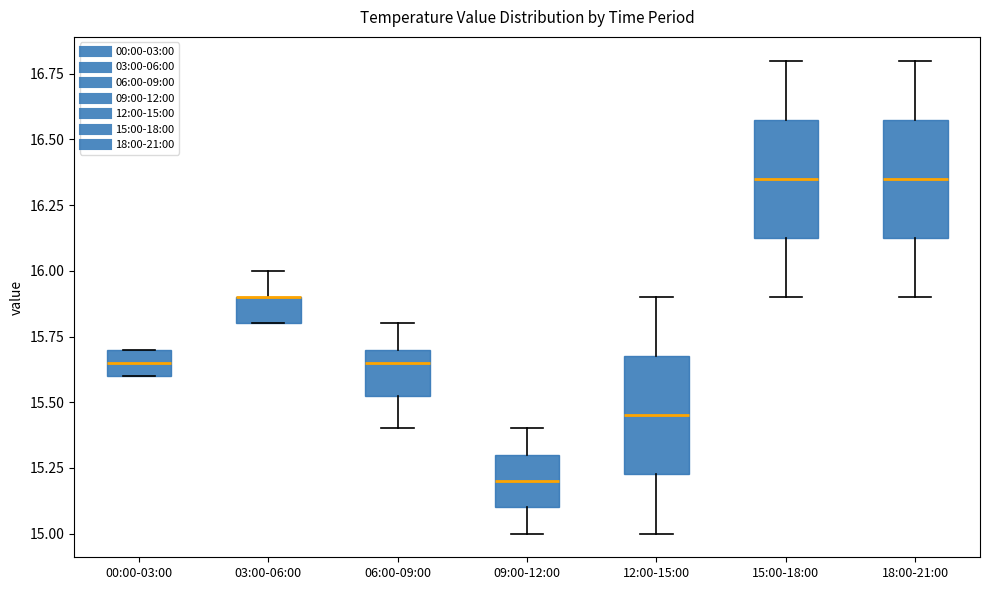

Reading left to right, transcribe this box plot: for each box, give where its median line is, the range the box spans, and where its two whiskers end, as read against the y-axis. The values are not printed on the chart, so give them approximately, as read against the axis.

00:00-03:00: median 15.65, box 15.60 to 15.70, whiskers 15.60 to 15.70
03:00-06:00: median 15.90 (drawn on the box's upper edge), box 15.80 to 15.90, whiskers 15.80 to 16.00
06:00-09:00: median 15.65, box 15.55 to 15.70, whiskers 15.40 to 15.80
09:00-12:00: median 15.20, box 15.10 to 15.30, whiskers 15.00 to 15.40
12:00-15:00: median 15.45, box 15.25 to 15.70, whiskers 15.00 to 15.90
15:00-18:00: median 16.35, box 16.15 to 16.60, whiskers 15.90 to 16.80
18:00-21:00: median 16.35, box 16.15 to 16.60, whiskers 15.90 to 16.80